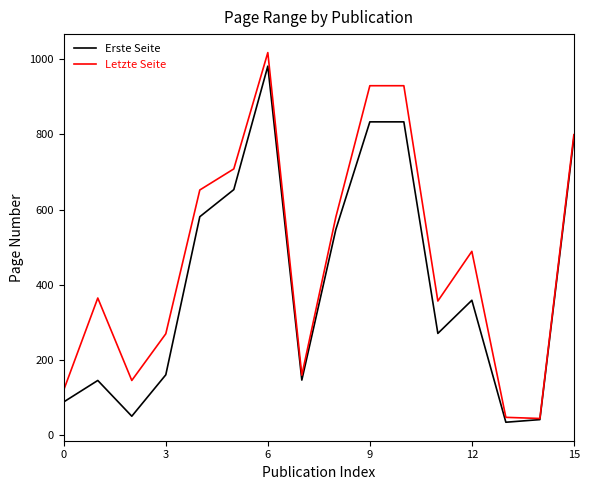

What is the smallest value displayed?

35